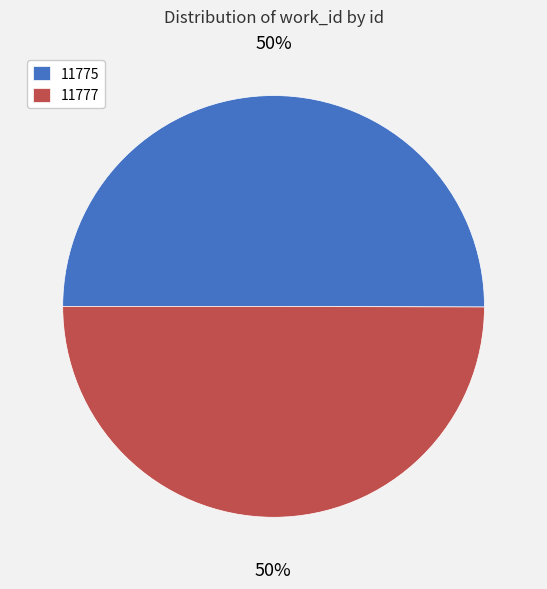

True or false: 11775 accounts for 41% of the total.

False